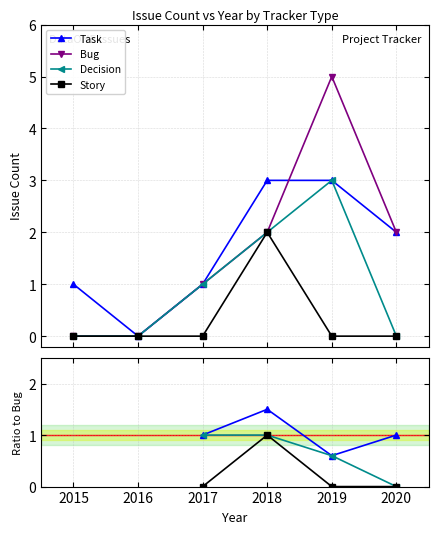

How many lines are shown in the chart?

4